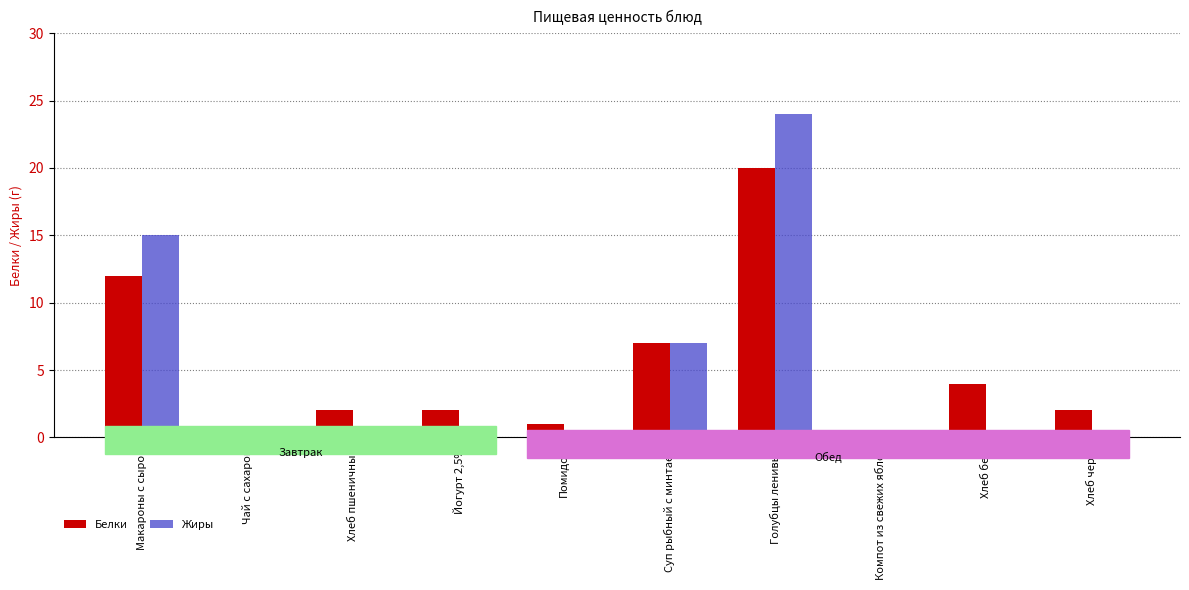

How many categories are shown in the chart?

10